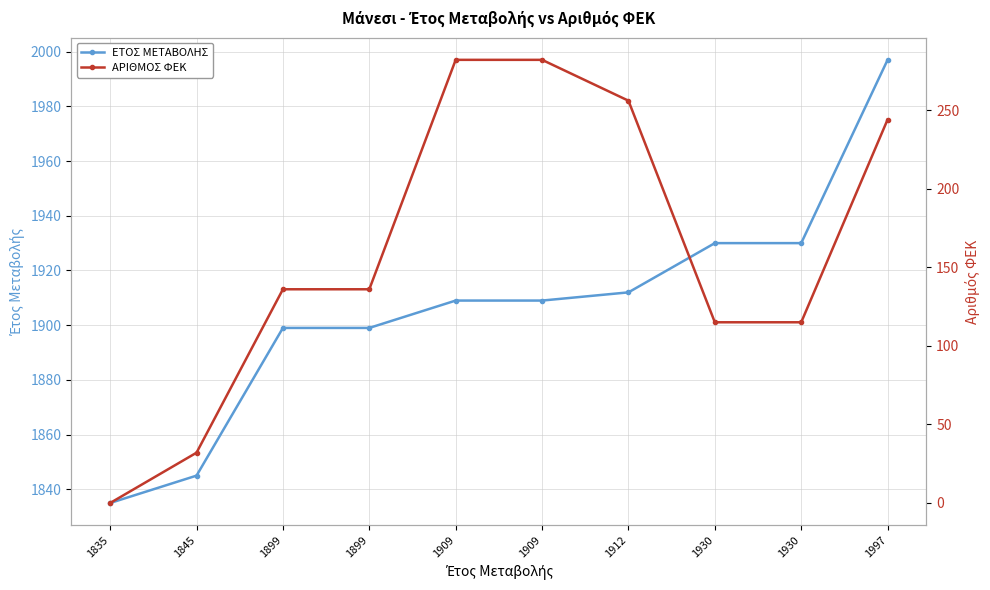

Which category has the lowest value in the ΕΤΟΣ ΜΕΤΑΒΟΛΗΣ series?

1835